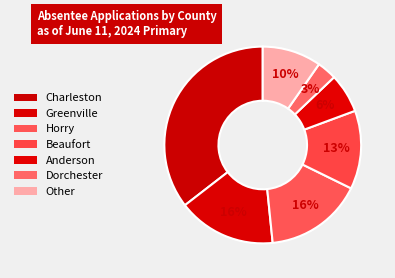

How many slices are in this pie chart?

7